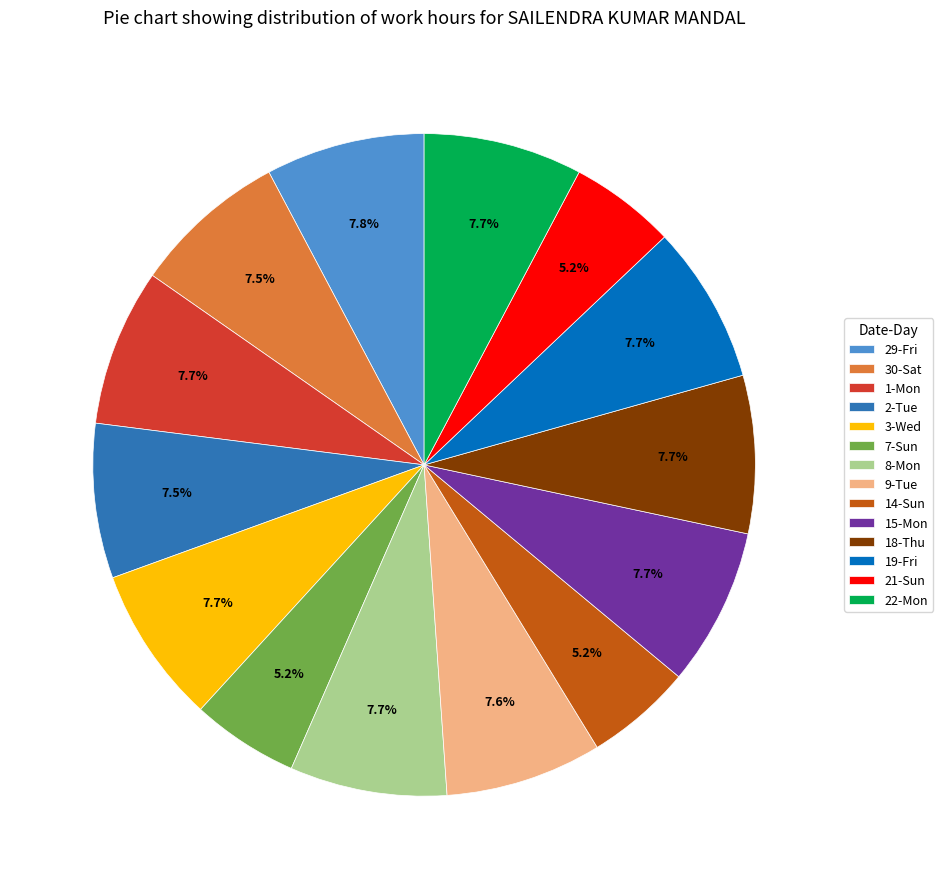

Combined, do 30-Sat and 15-Mon account for over 50%?

No